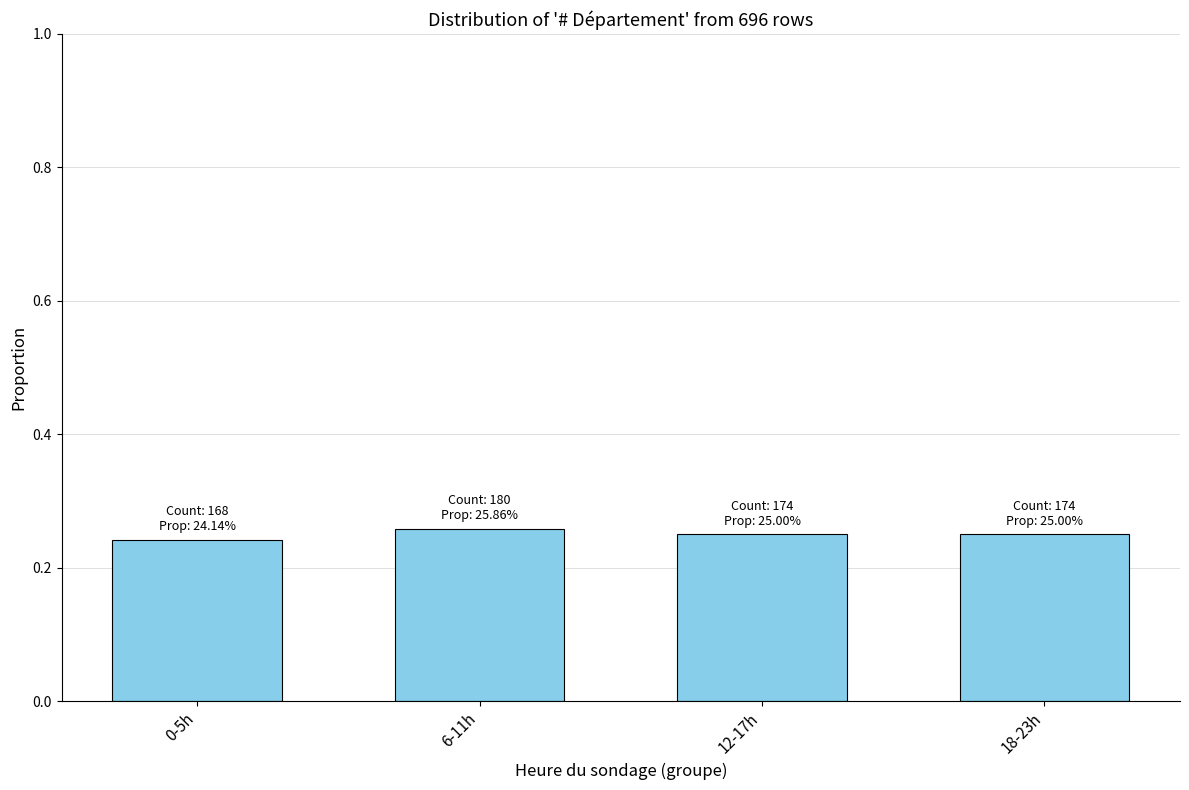

What is the label of the 2nd bar from the left?

6-11h